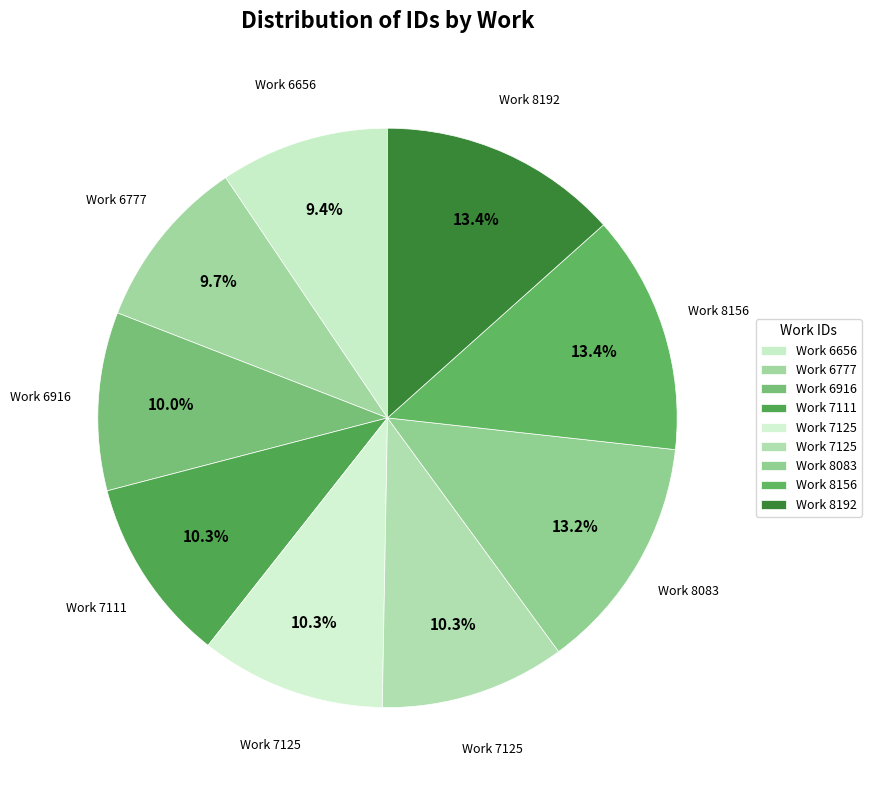

To the nearest percent, what is the average slice percentage?

11%